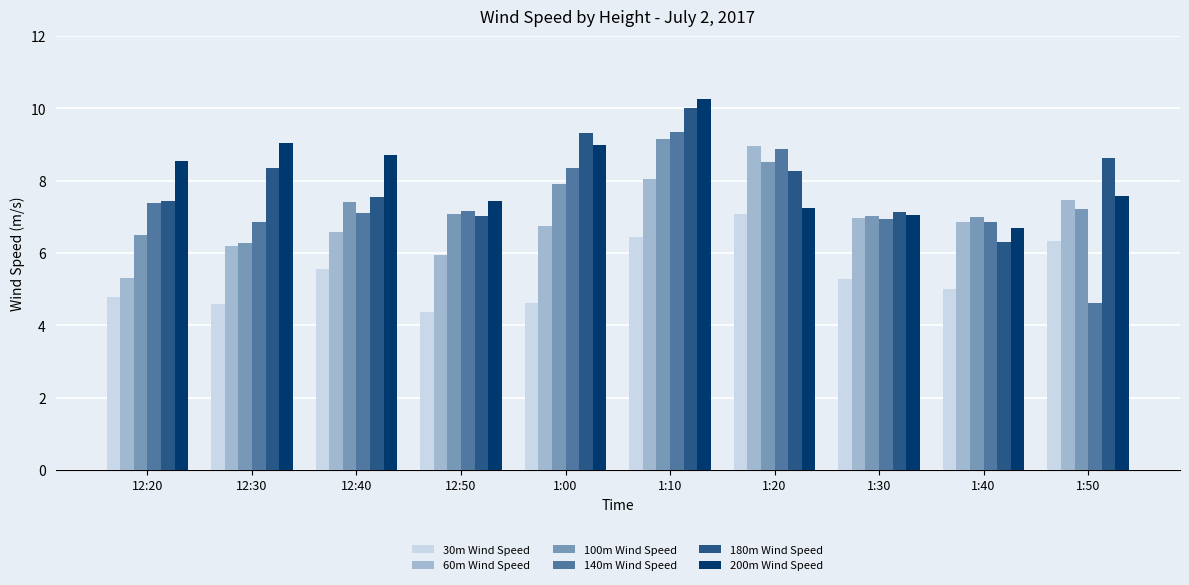

List the series in order of their peak value, highest first.

200m Wind Speed, 180m Wind Speed, 140m Wind Speed, 100m Wind Speed, 60m Wind Speed, 30m Wind Speed